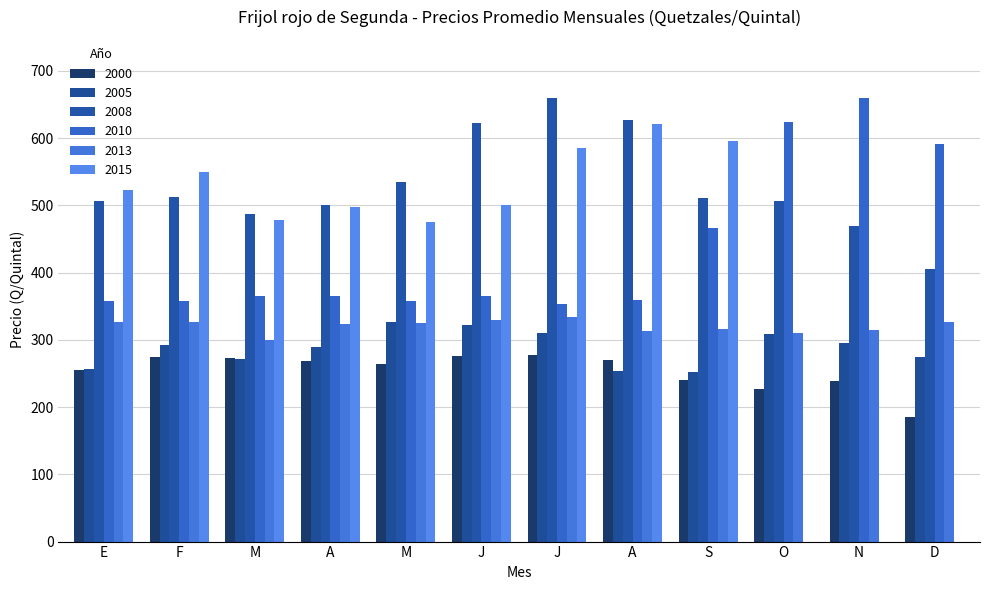

At which label does 2010 first exceed 364?

M